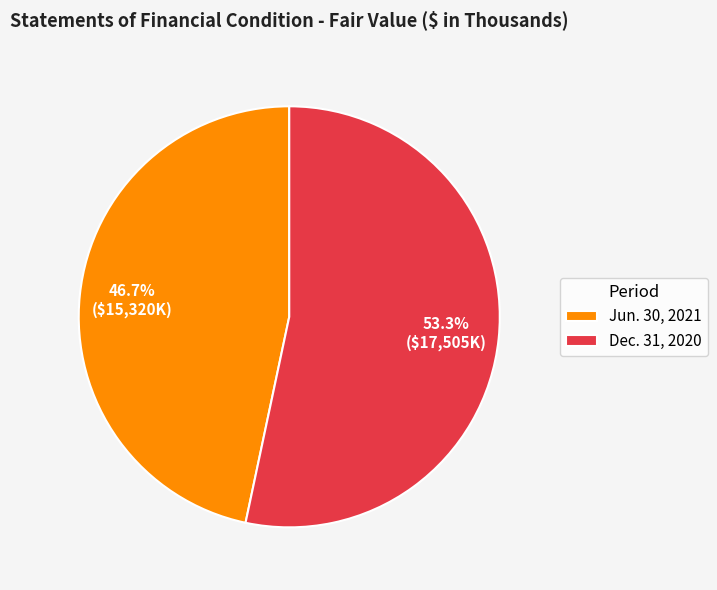

Rank the categories by value from lowest to highest.

Jun. 30, 2021, Dec. 31, 2020